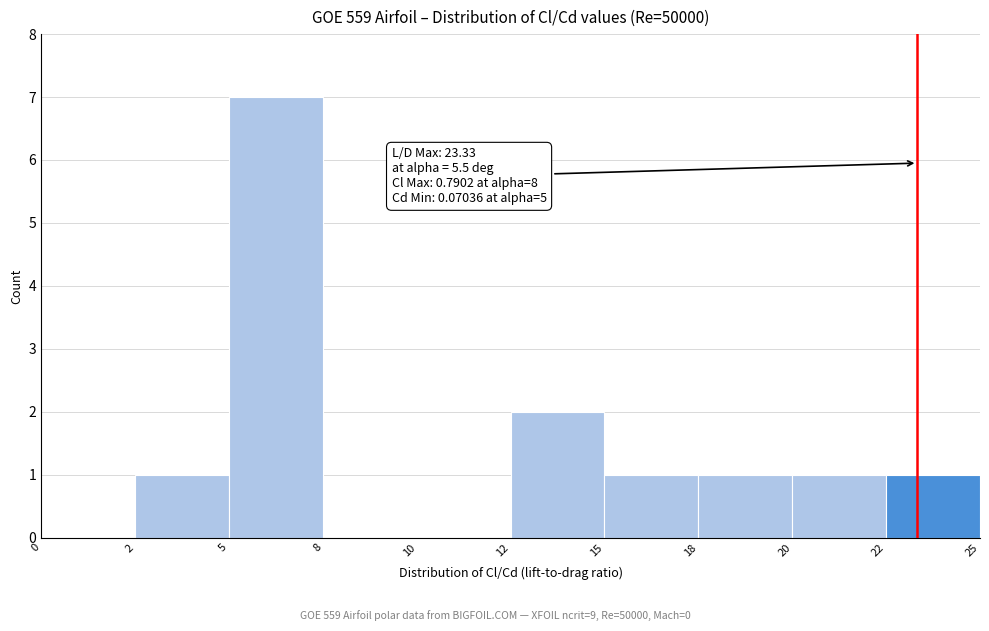

Reading left to right, list all the values displayed in this chart.

0=0	2=1	5=7	8=0	10=0	12=2	15=1	18=1	20=1	22=1